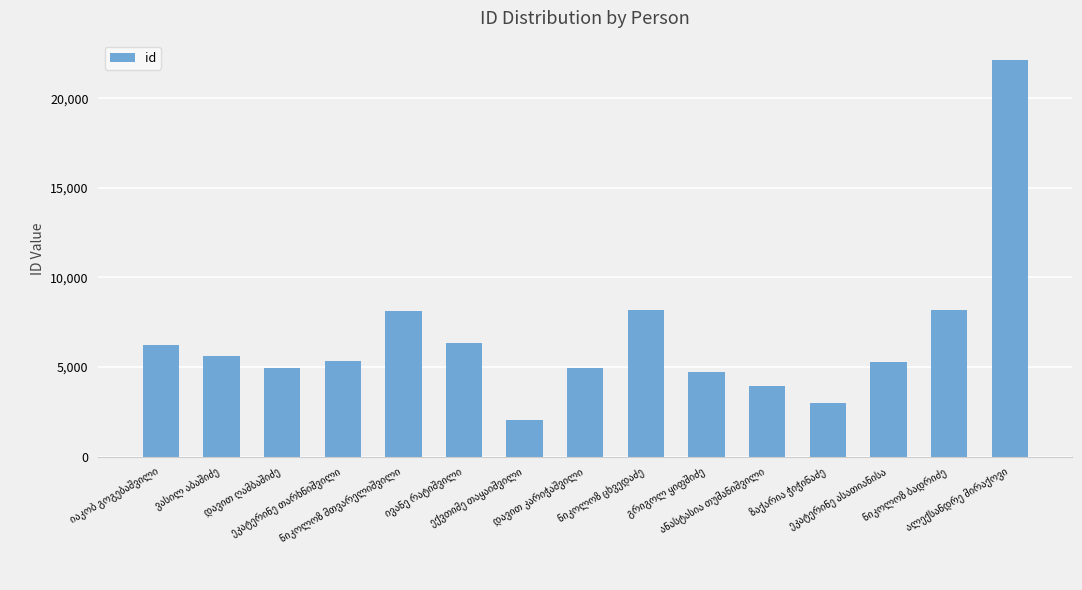

How many bars are there in total?

15